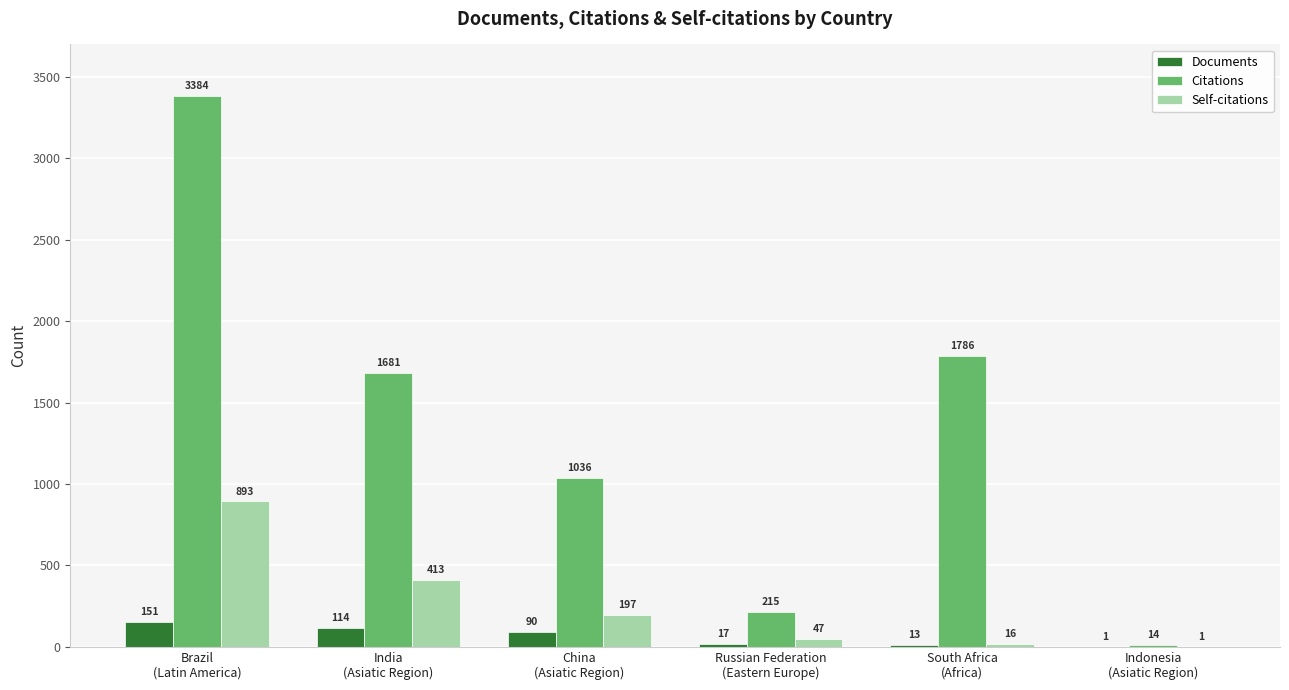

What is the highest value of the Documents series?

151